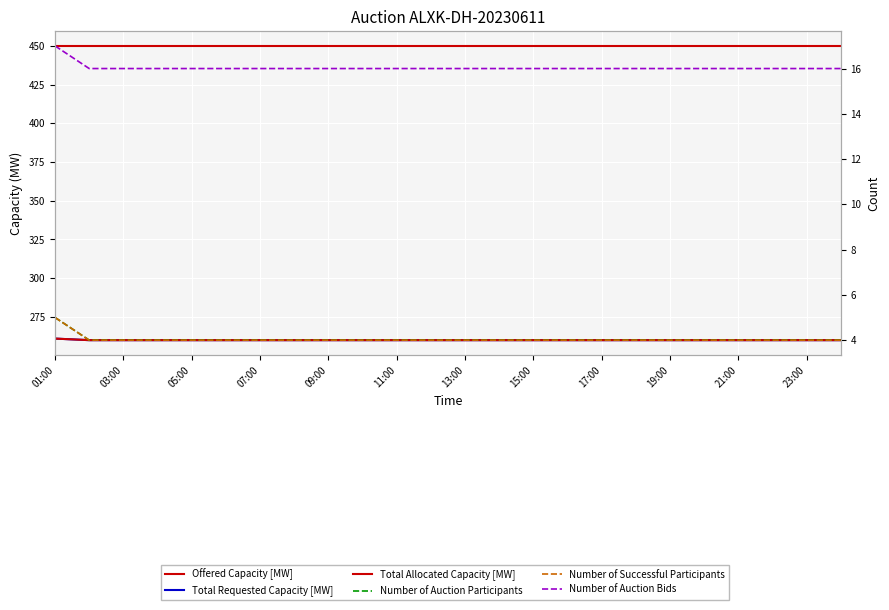

True or false: Number of Successful Participants has more than 2 points higher than both neighbors.

False